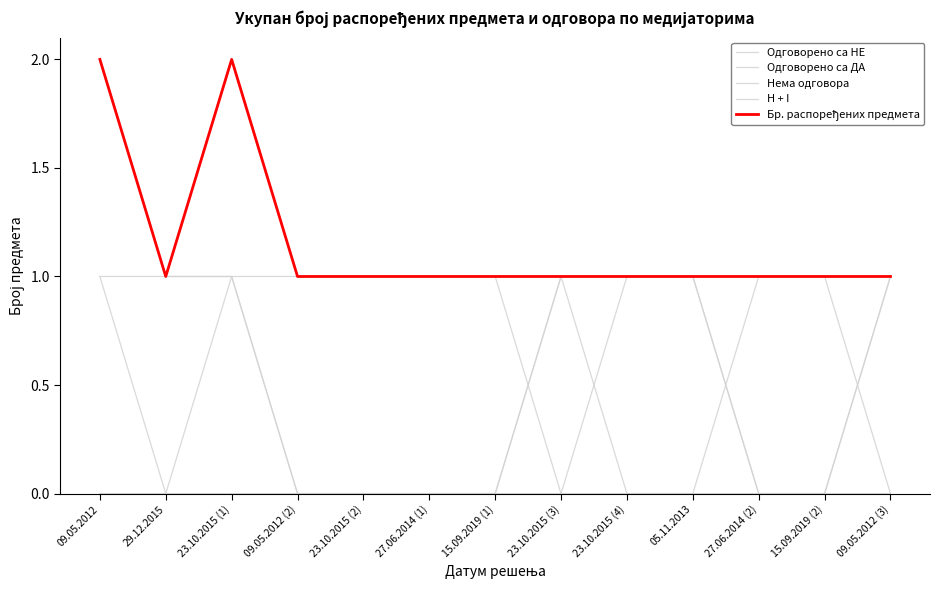

The Нема одговора series shows 0 at 09.05.2012. True or false?

False